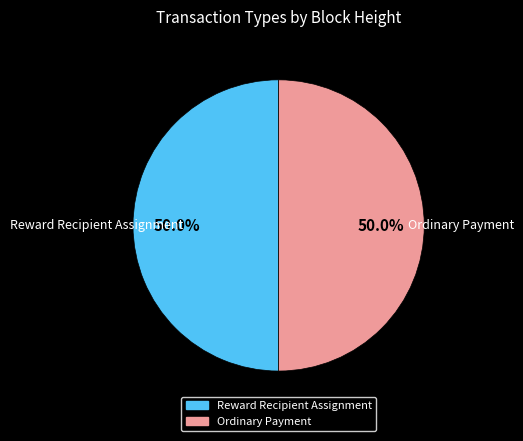

Is it true that Ordinary Payment is 44% of the pie?

False